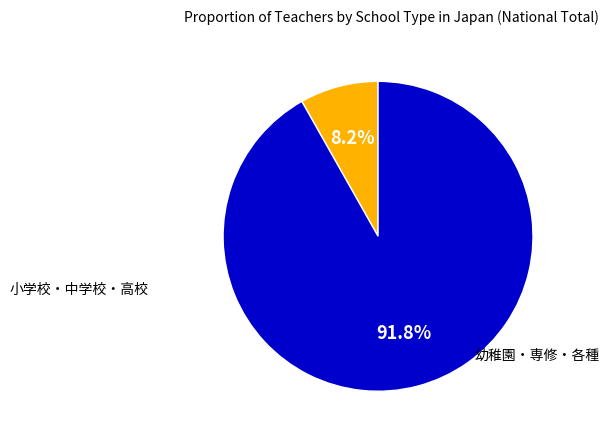

Is there a majority slice in this chart?

Yes